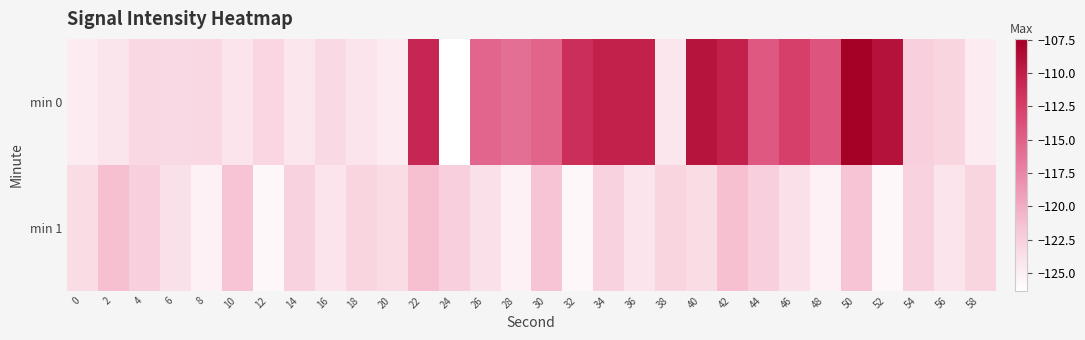

Reading left to right, what are all the values shown in this chart?

min 0: 0=-124.8	2=-124.3	4=-123.2	6=-123.4	8=-123.2	10=-124.2	12=-123.1	14=-124.3	16=-123.3	18=-124.1	20=-124.8	22=-110.7	24=-126.3	26=-115.3	28=-116.0	30=-115.2	32=-111.3	34=-110.3	36=-110.2	38=-124.3	40=-109.2	42=-110.2	44=-114.4	46=-112.6	48=-114.2	50=-107.4	52=-109.0	54=-122.4	56=-122.9	58=-124.8
min 1: 0=-123.5	2=-121.3	4=-122.5	6=-123.9	8=-125.2	10=-121.6	12=-125.7	14=-122.7	16=-124.2	18=-122.9	20=-123.5	22=-121.3	24=-122.5	26=-123.9	28=-125.2	30=-121.6	32=-125.7	34=-122.7	36=-124.2	38=-122.9	40=-123.5	42=-121.3	44=-122.5	46=-123.9	48=-125.2	50=-121.6	52=-125.7	54=-122.7	56=-124.2	58=-122.9